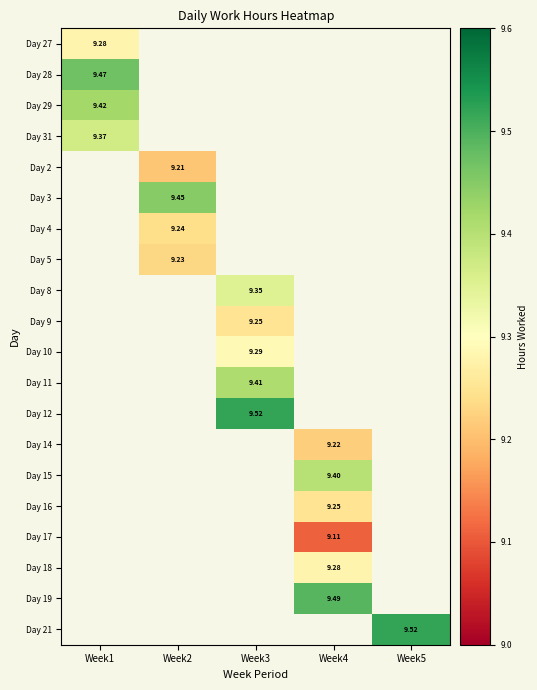

At how many categories does at least one series exceed 9?

5